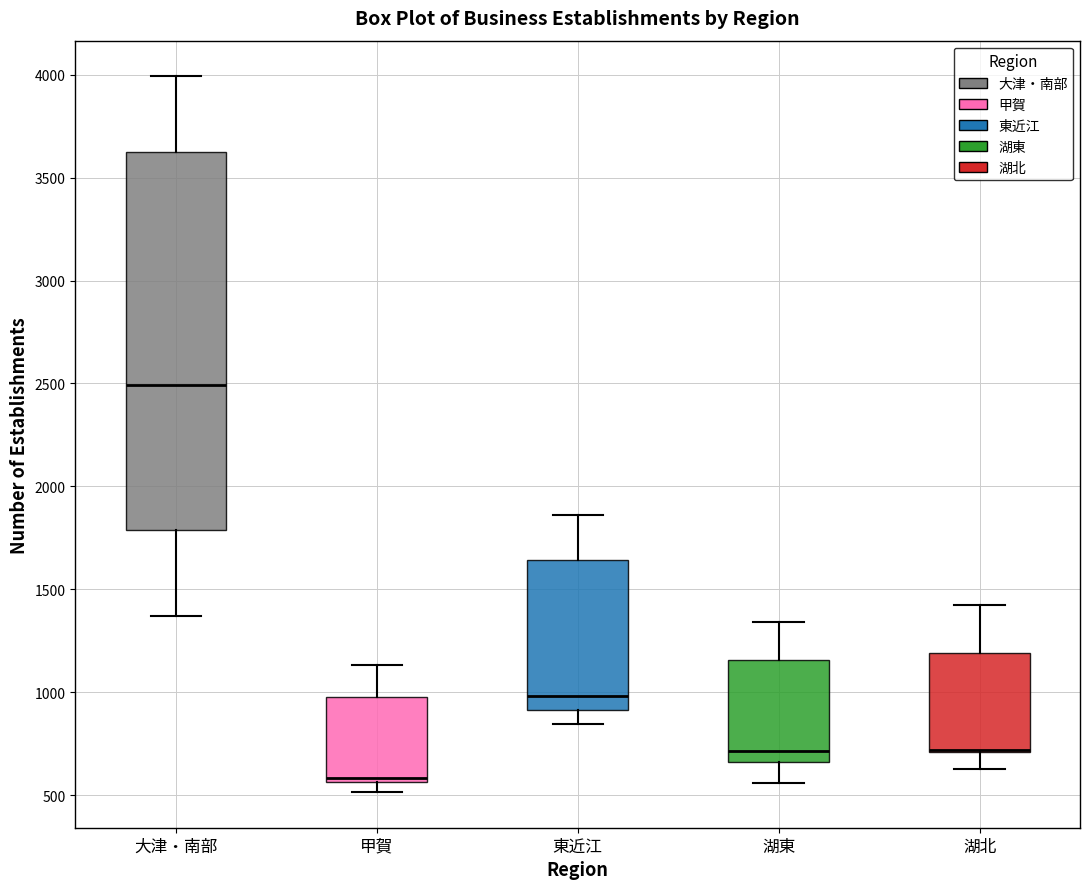

Reading left to right, read every box against the y-axis: the position of its median line, the range the box covers, and the ends of its whiskers. The values are not printed on the chart, so give them approximately, as read against the axis.

大津・南部: median 2500, box 1800 to 3650, whiskers 1350 to 4000
甲賀: median 600, box 550 to 1000, whiskers 500 to 1150
東近江: median 1000, box 900 to 1650, whiskers 850 to 1850
湖東: median 700, box 650 to 1150, whiskers 550 to 1350
湖北: median 700 (drawn on the box's lower edge), box 700 to 1200, whiskers 650 to 1400